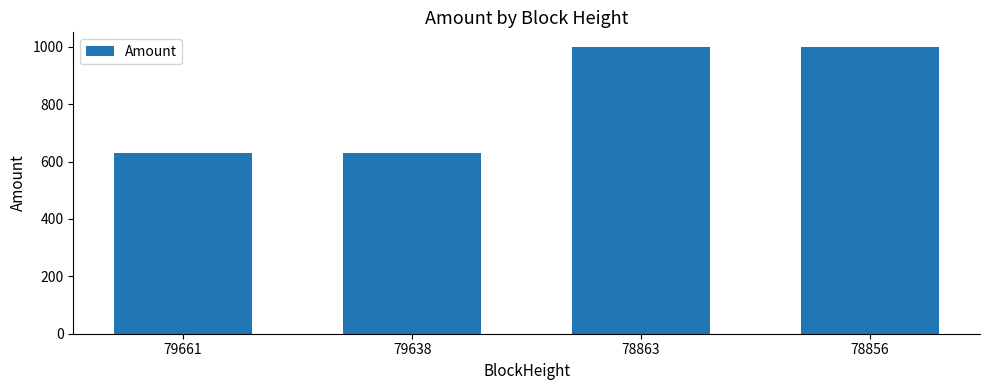

Does the chart contain stacked bars?

No